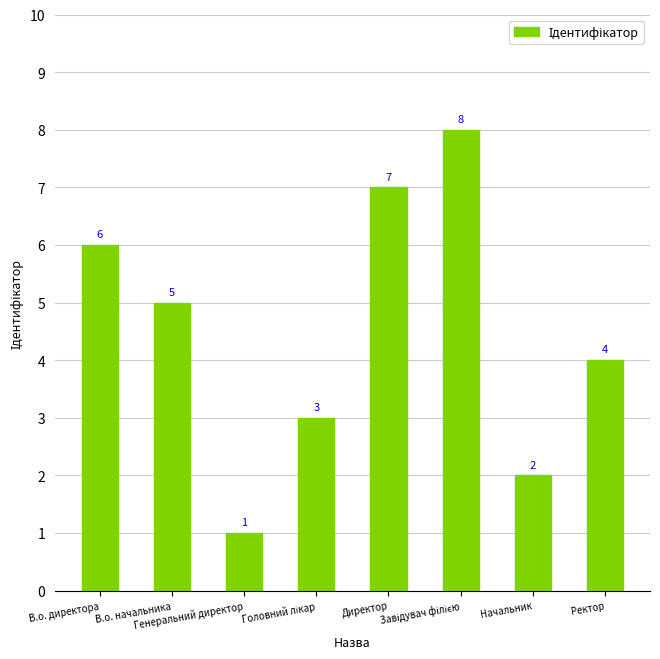

What is the difference between the maximum and minimum values?

7